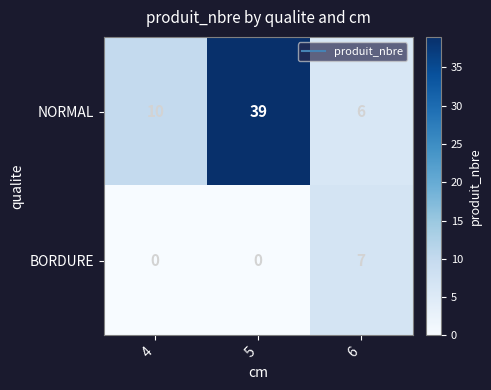

Count the NORMAL values in the range 6 to 39.

3